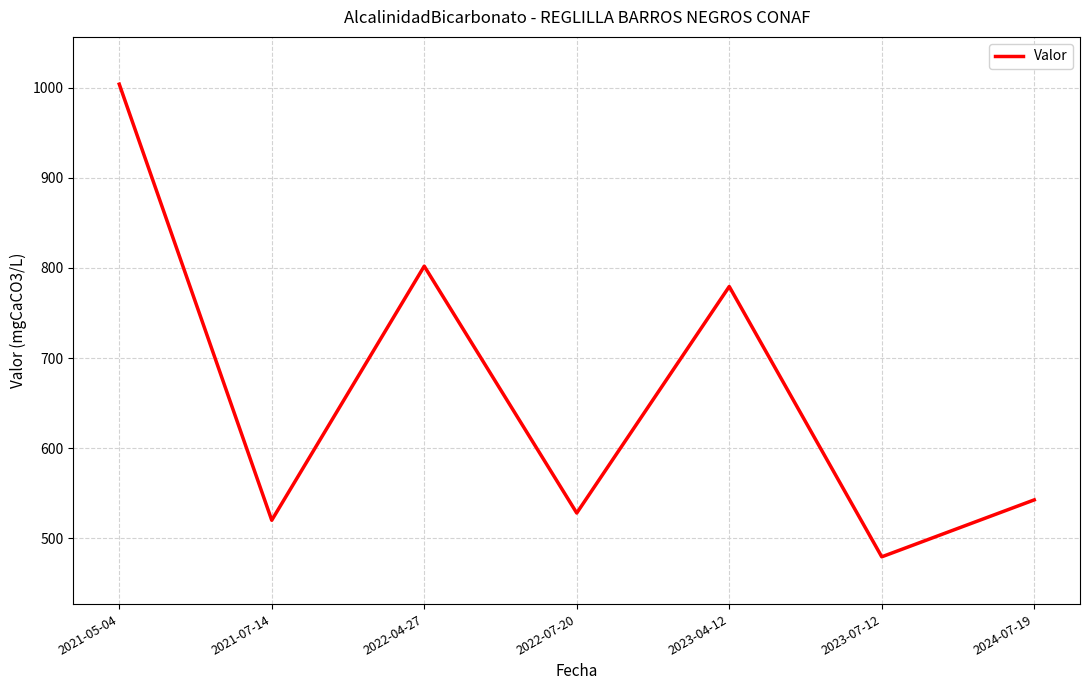

Does the chart display data point markers on the line(s)?

No